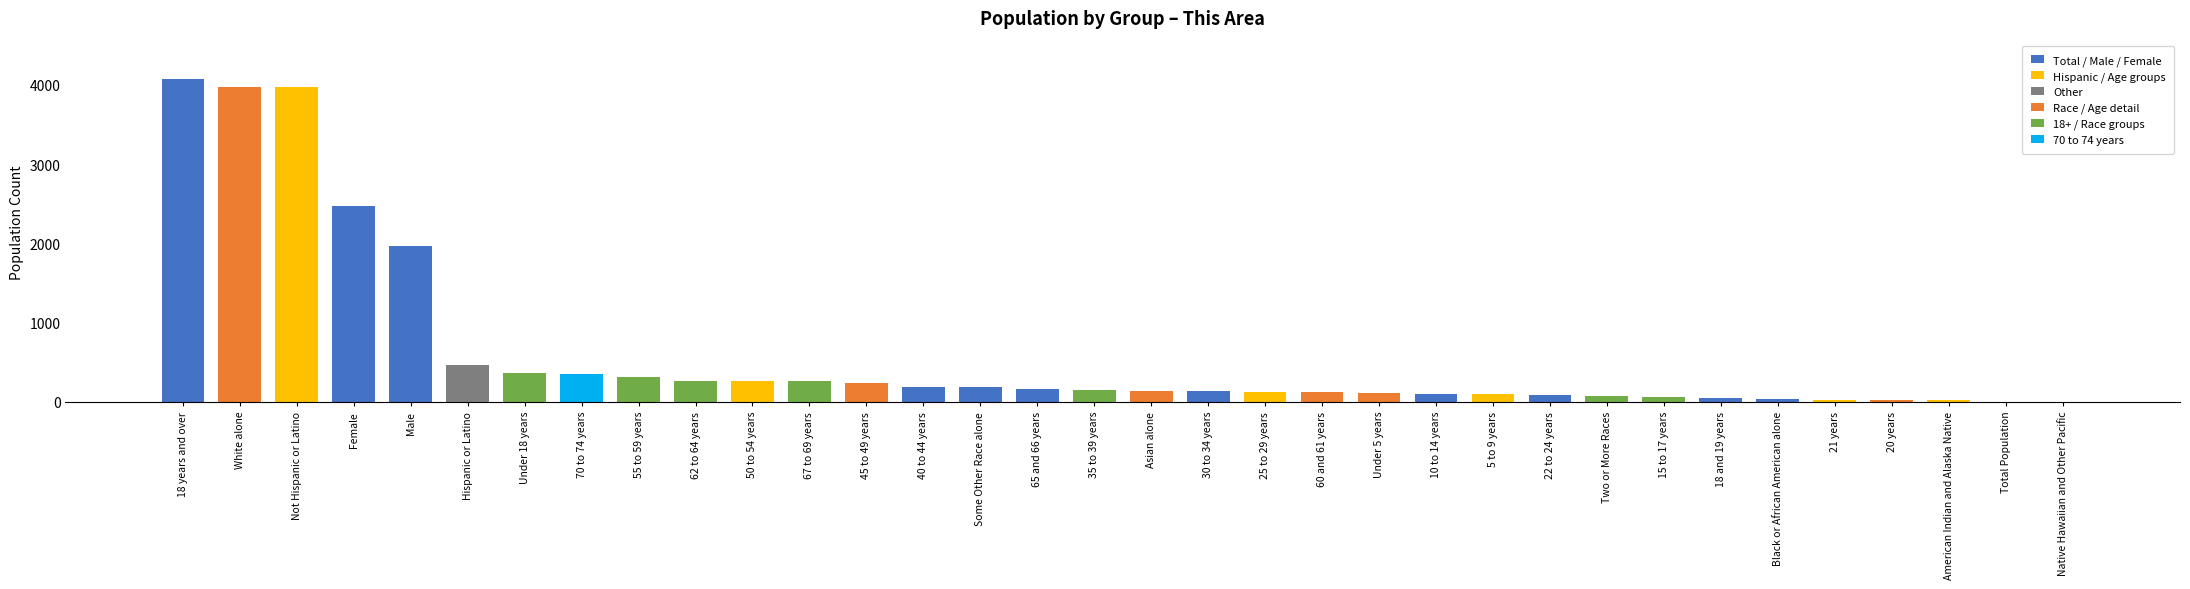

Count the number of data series in this chart.

1